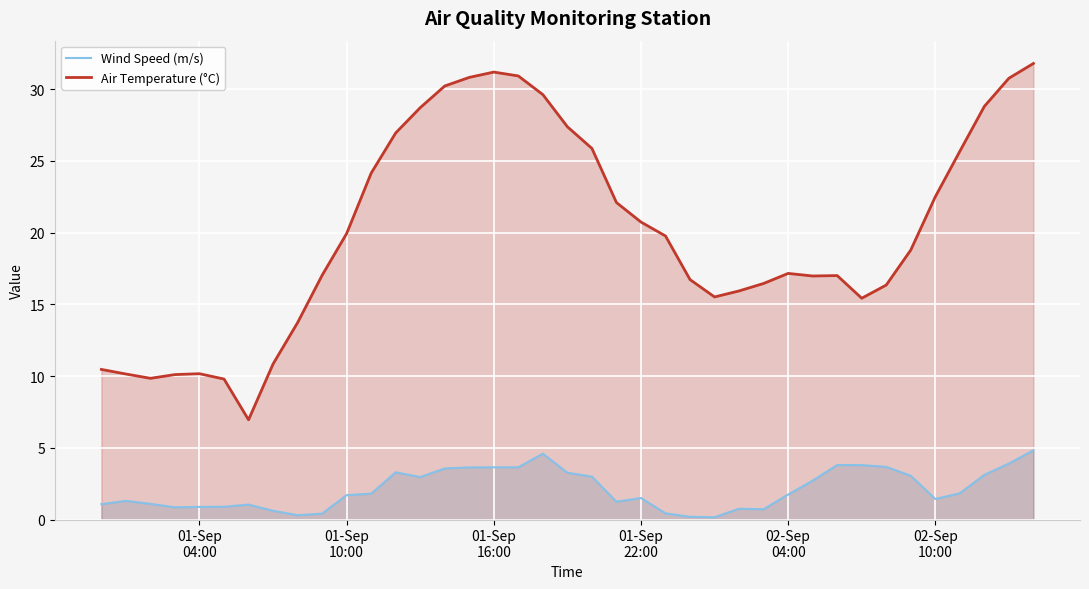

List the series in order of their peak value, lowest first.

Wind Speed (m/s), Air Temperature (°C)